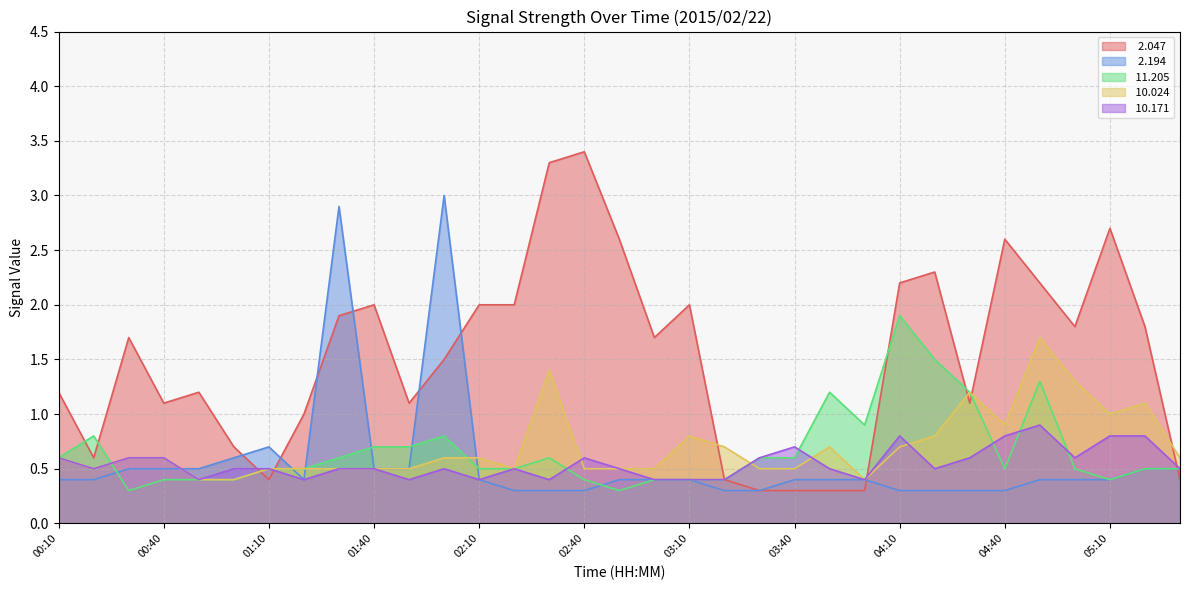

At which category is the sum across all series the highest?

04:50